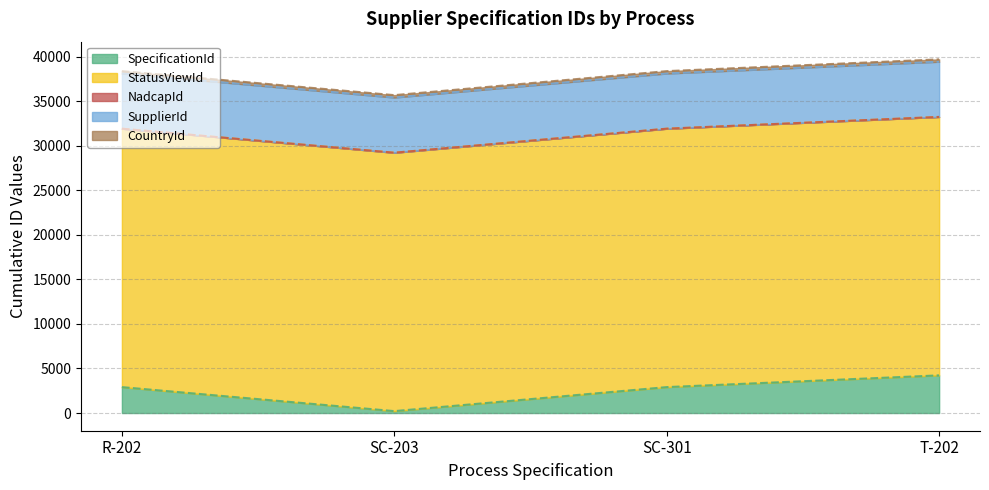

At which category is the sum across all series the highest?

T-202